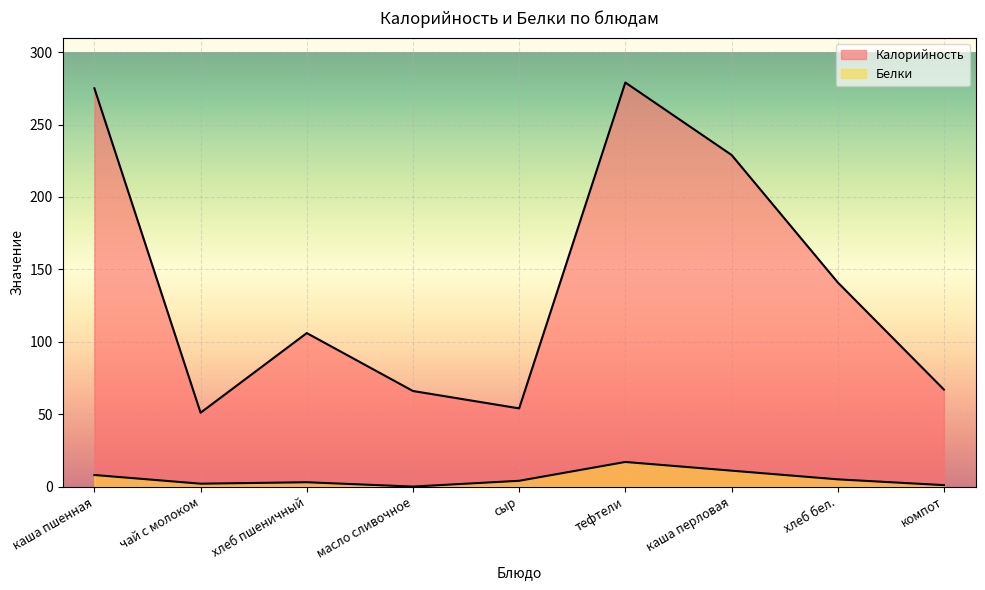

What is the total value across all series at каша пшенная?

283